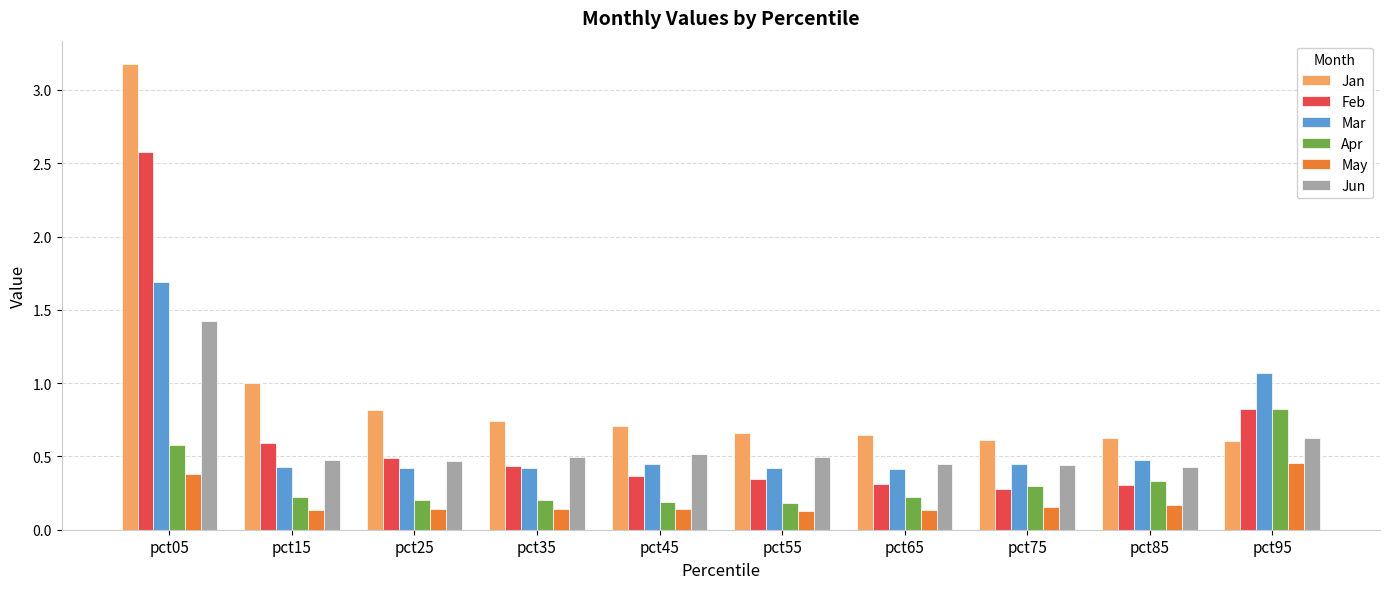

The Jun series shows 0.7 at pct15. True or false?

False